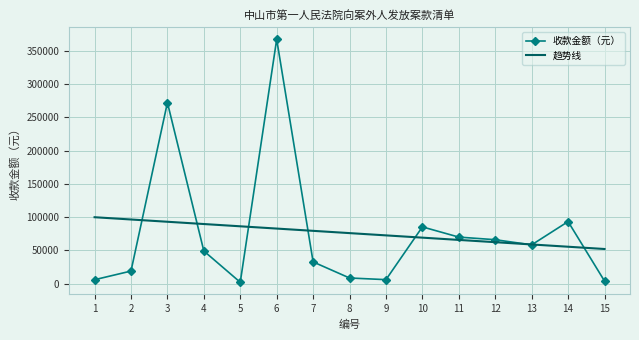

What are all the series names shown in the legend?

收款金额（元）, 趋势线